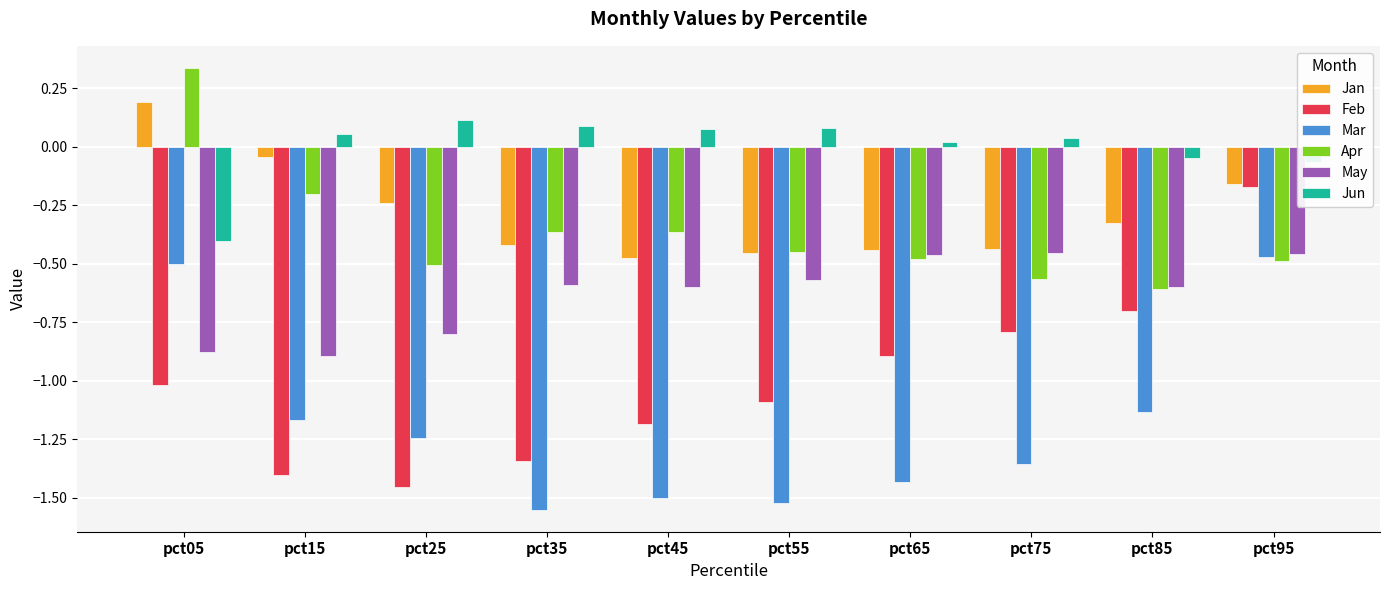

What is the sum of all Jan values?

-2.8